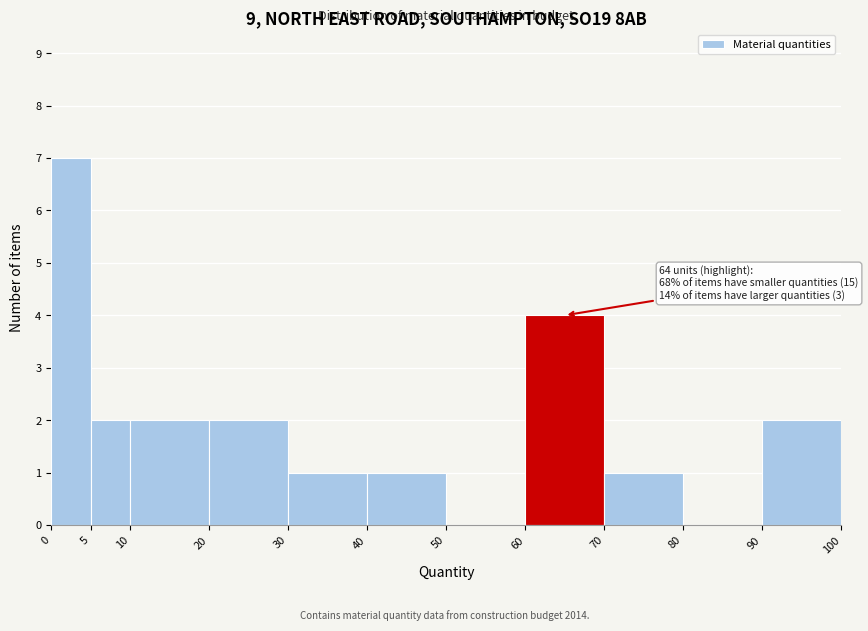

Over which range of the x-axis is the bar tallest?

0 to 5